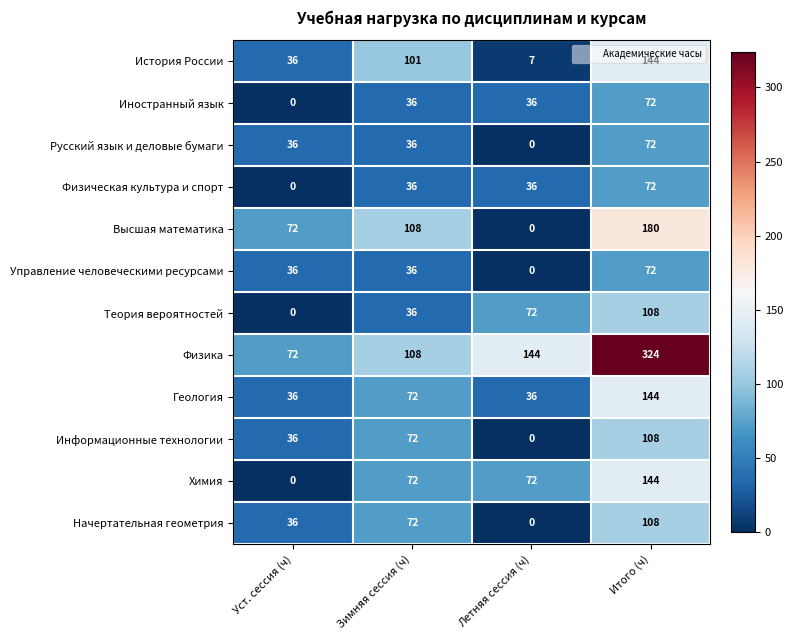

What is the total value across all series at Летняя сессия (ч)?

403